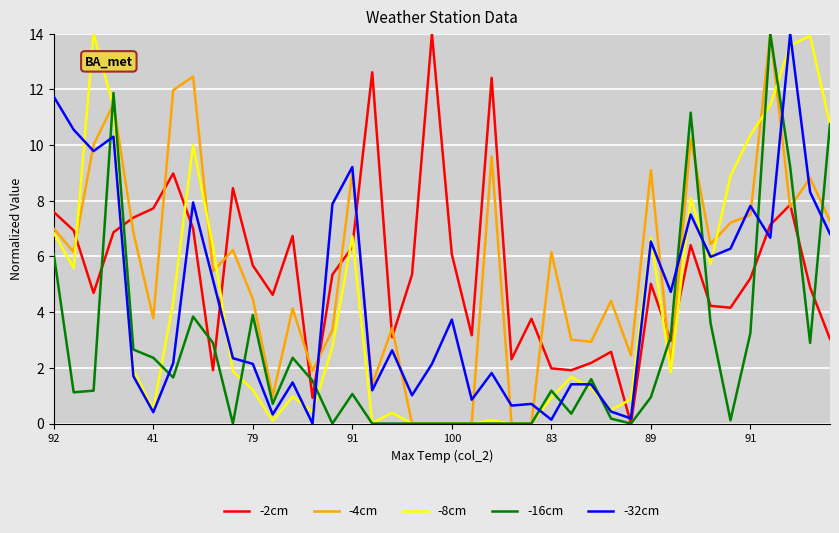

What is the greatest value displayed?

14.0